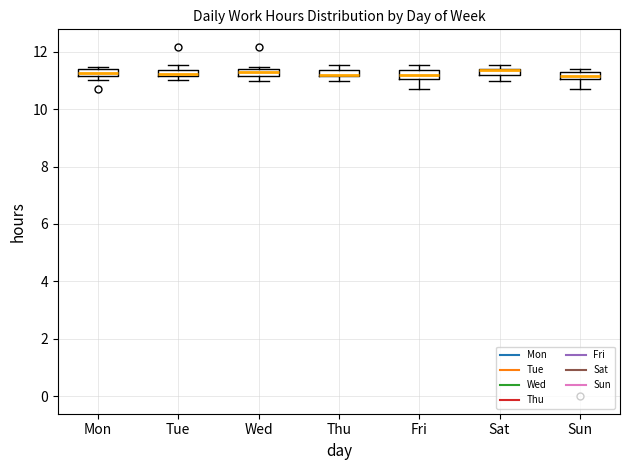

Where is the lower edge of the box for Fri on the y-axis? The values are not printed on the chart, so give them approximately, as read against the axis.

11.0